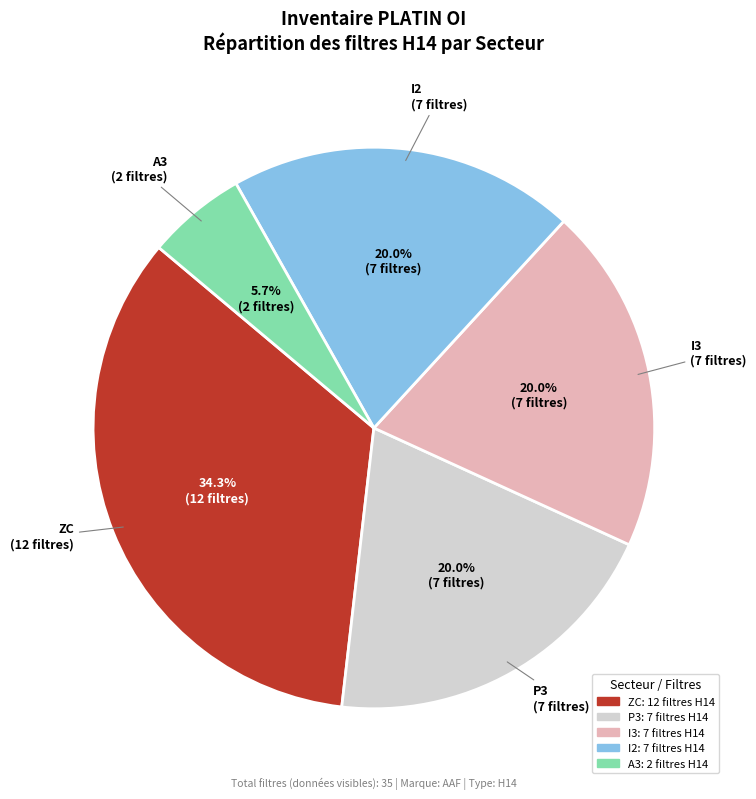

How many segments does this pie chart have?

5